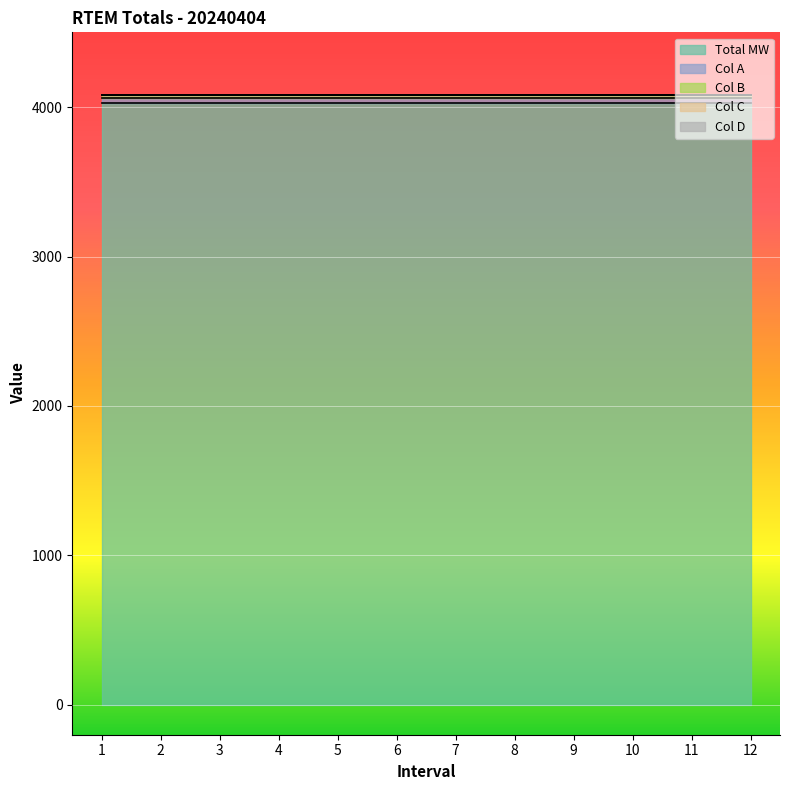

At which category is the sum across all series the highest?

1